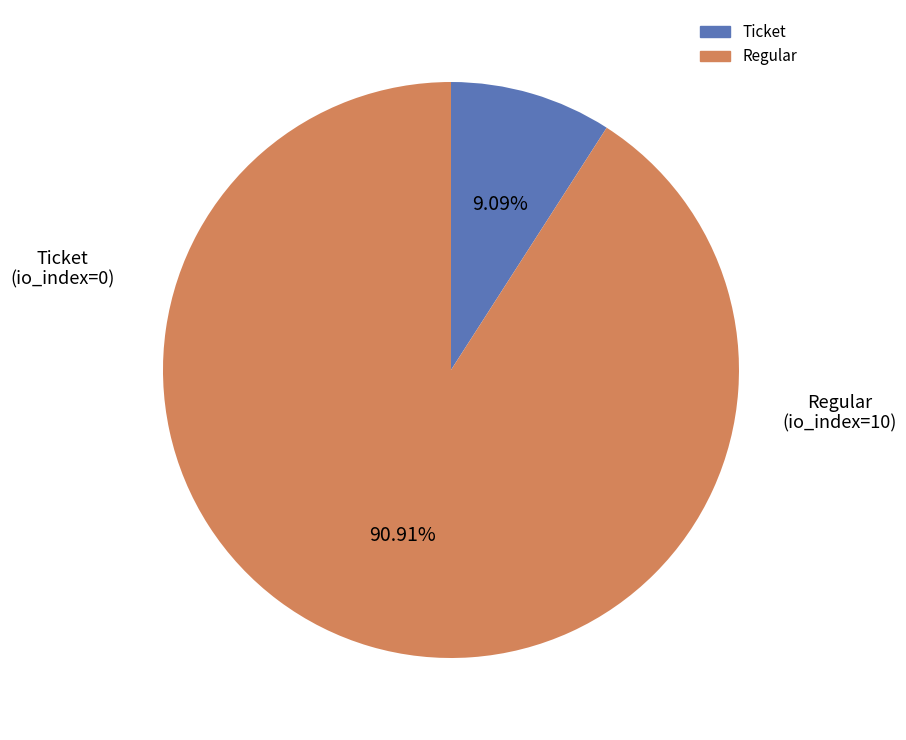

To the nearest percent, what portion does Regular represent?

91%